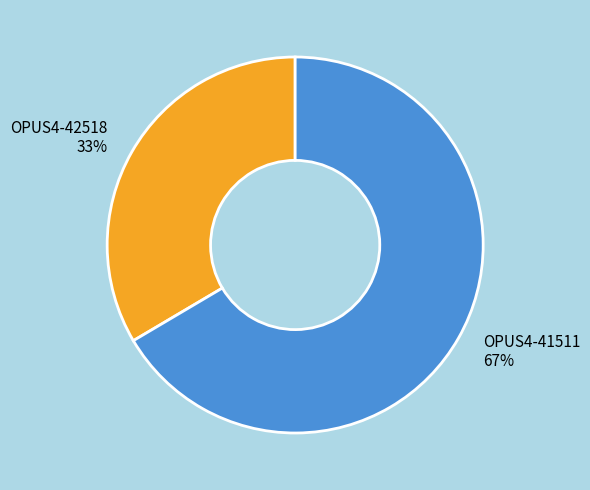

True or false: OPUS4-41511 accounts for 67% of the total.

True